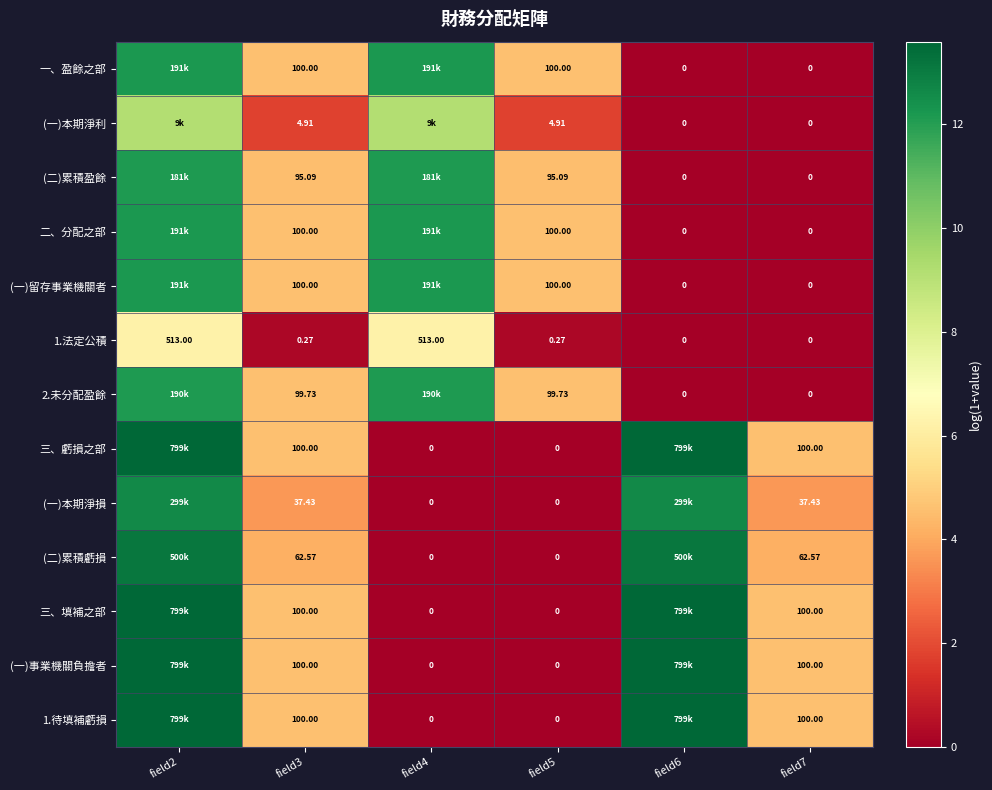

The value of 三、虧損之部 at field5 is 0.0. True or false?

True